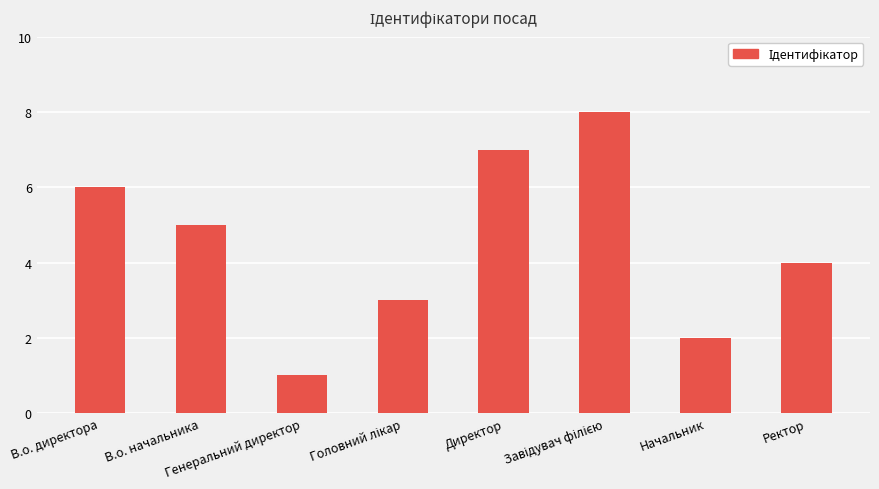

How many distinct data groups are displayed?

1